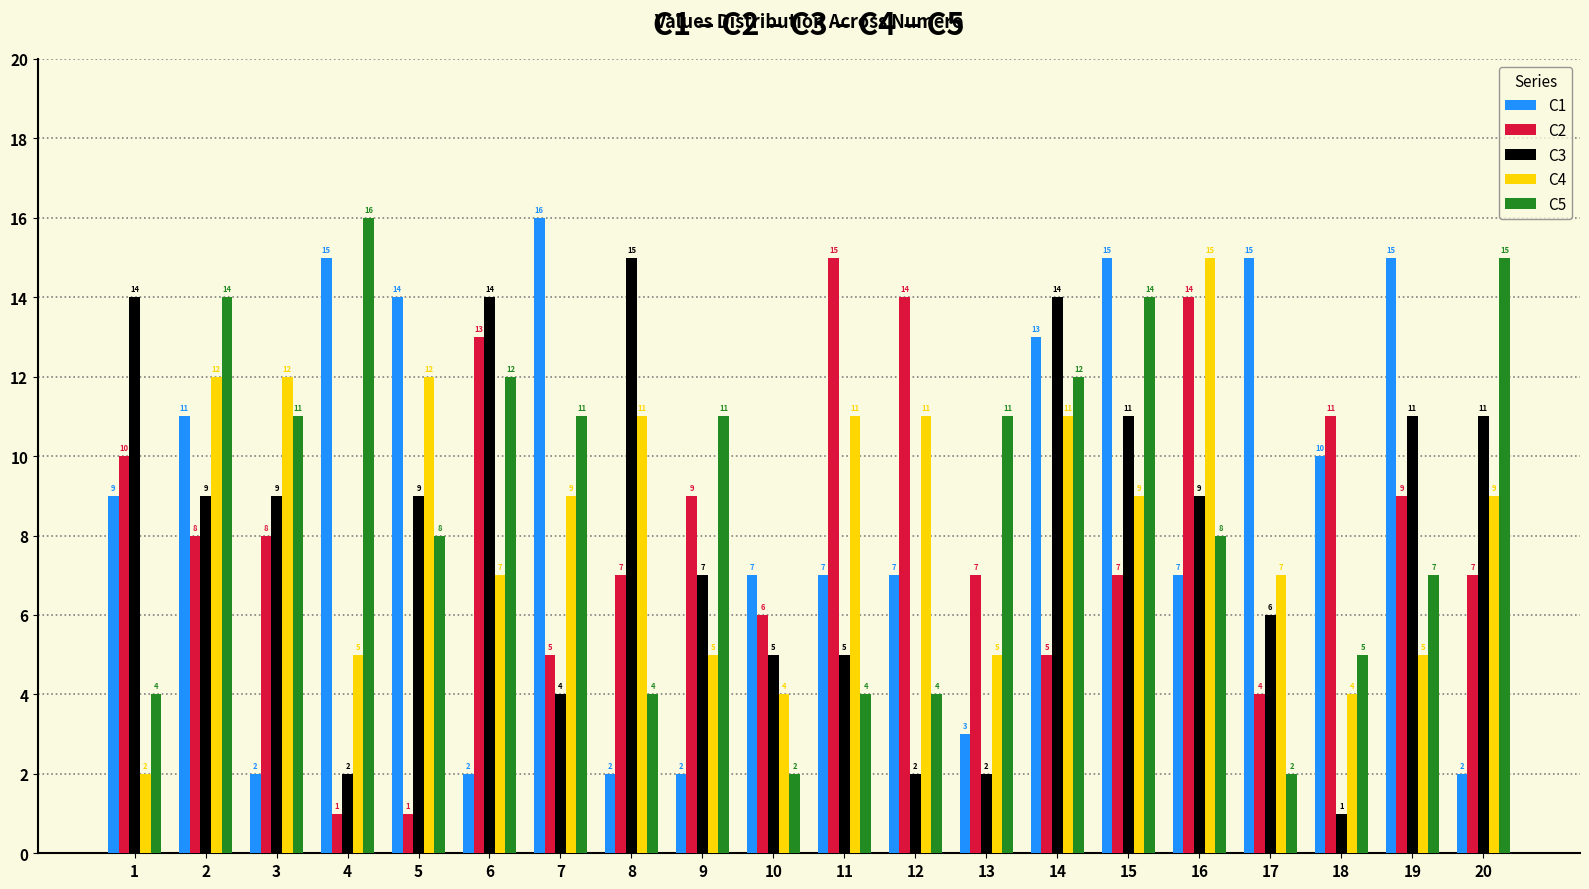

Count the number of categories in the chart.

20